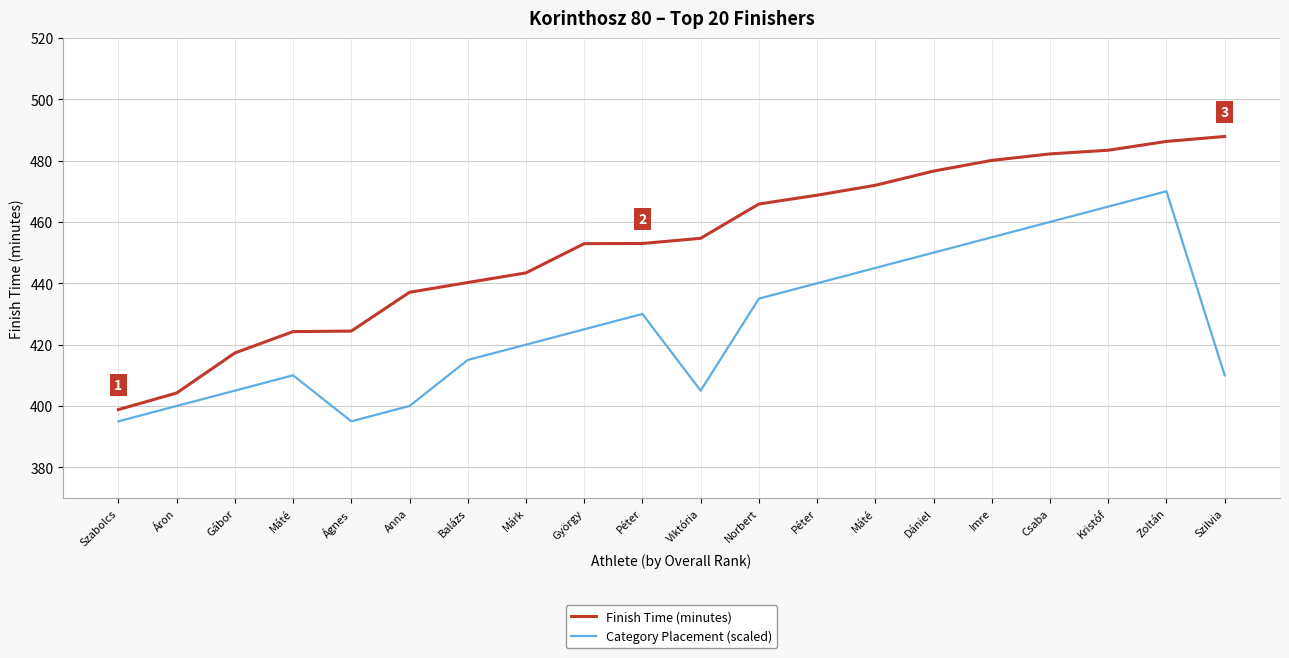

Which label corresponds to the smallest value in the chart?

Szabolcs